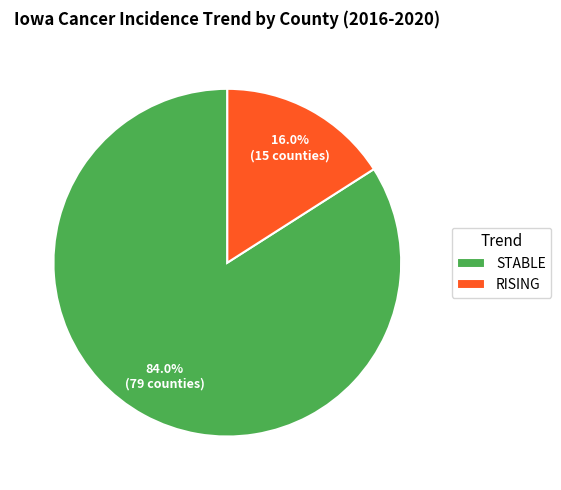

Rank the categories by value from highest to lowest.

STABLE, RISING